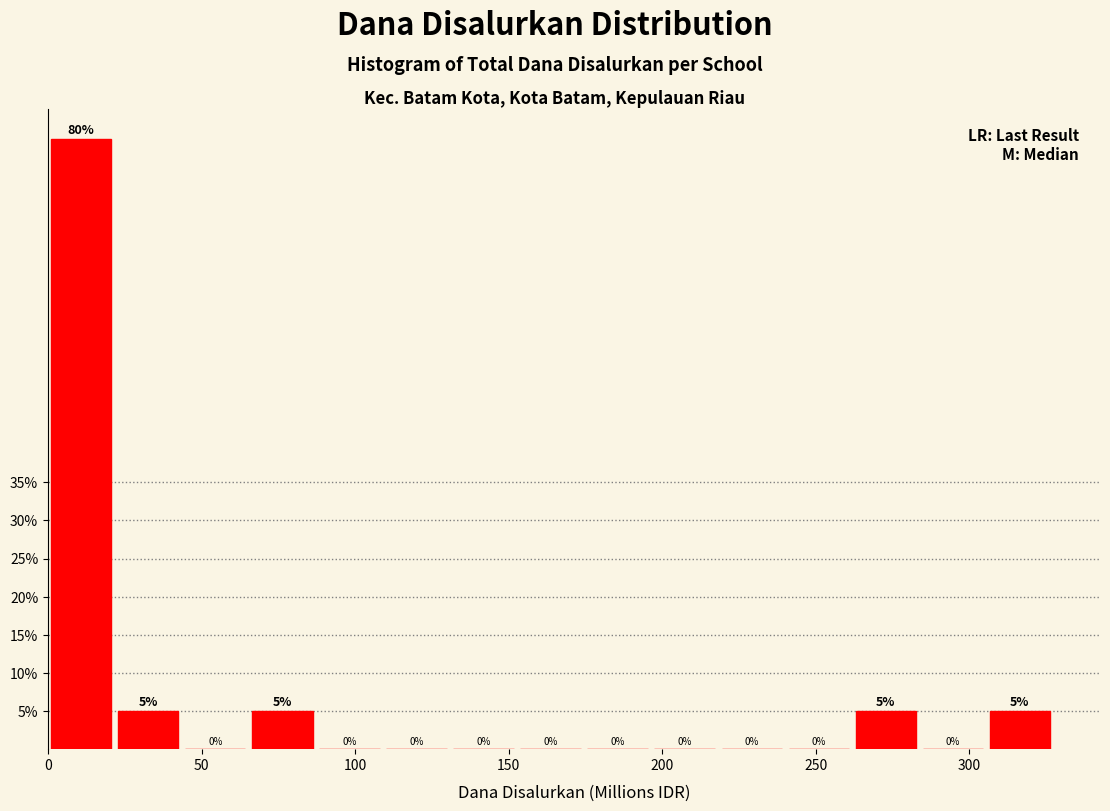

Reading left to right, transcribe this chart: for each bar, give the range it covers on the x-axis and its height. The bar edges are not printed on the chart, so give them approximately, as read against the axis.

0 to 25: 80
25 to 45: 5
45 to 65: 0
65 to 90: 5
90 to 110: 0
110 to 130: 0
130 to 155: 0
155 to 175: 0
175 to 200: 0
200 to 220: 0
220 to 240: 0
240 to 265: 0
265 to 285: 5
285 to 305: 0
305 to 330: 5